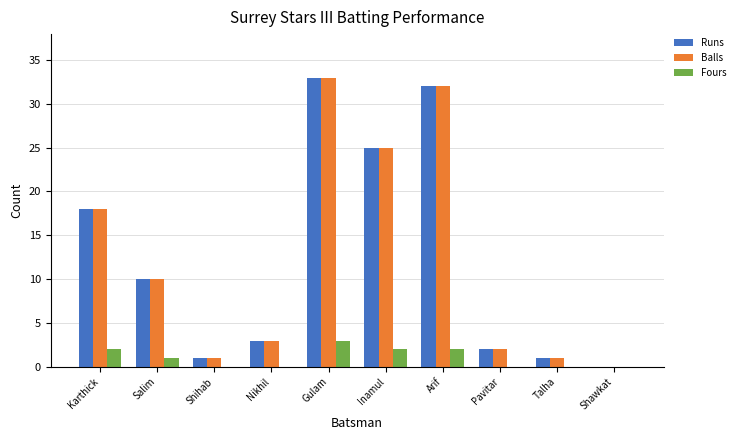

Where is Balls nearest to the value 16?

Karthick